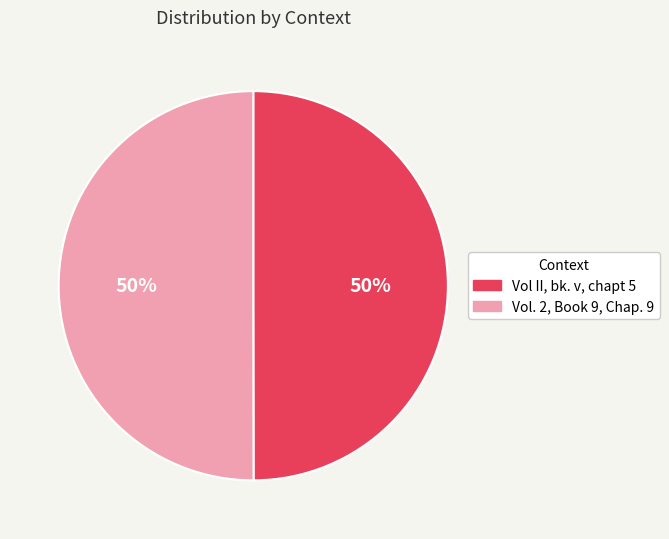

To the nearest percent, what is the combined percentage of Vol II, bk. v, chapt 5 and Vol. 2, Book 9, Chap. 9?

100%